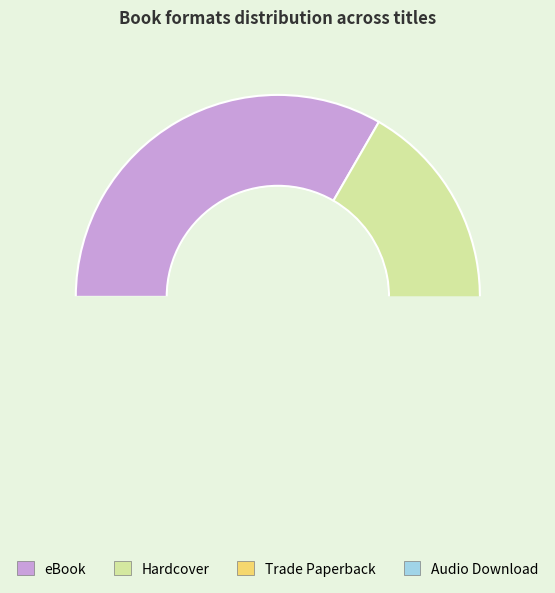

The Trade Paperback slice represents 39% of the pie. True or false?

False